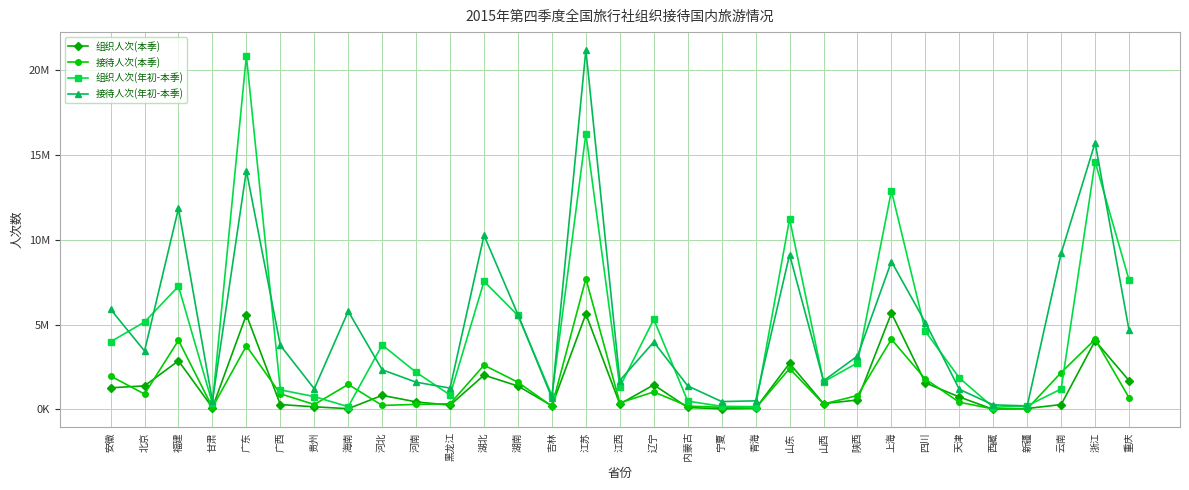

What is the approximate value of 组织人次(年初-本季) at 内蒙古, to the nearest 50?

490550